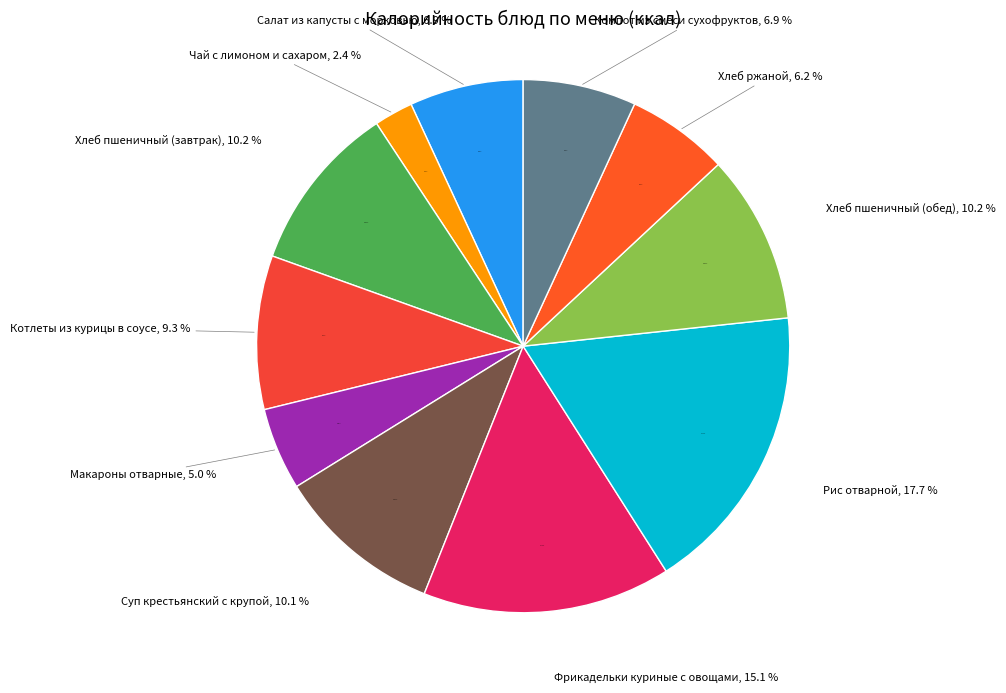

Is Чай с лимоном и сахаром the majority of the pie?

No